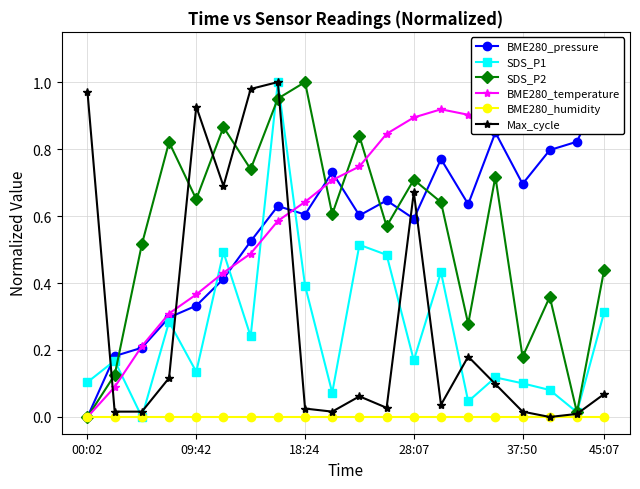

Is it true that SDS_P1 equals 0.1 at 45:07?

False